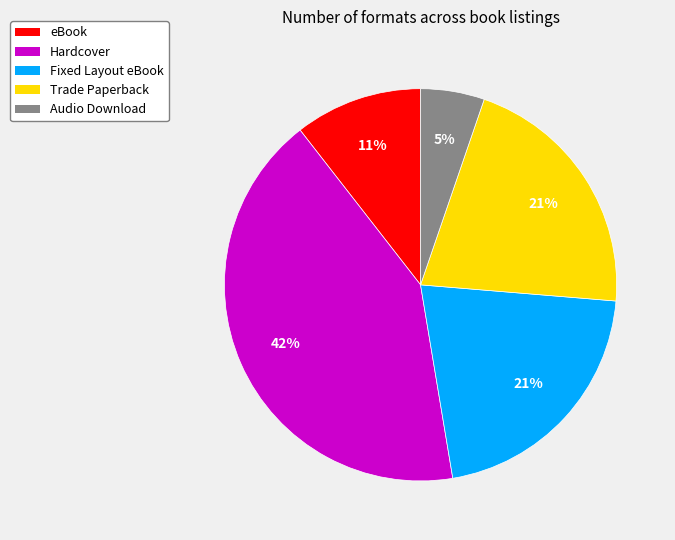

Which slice is the smallest?

Audio Download